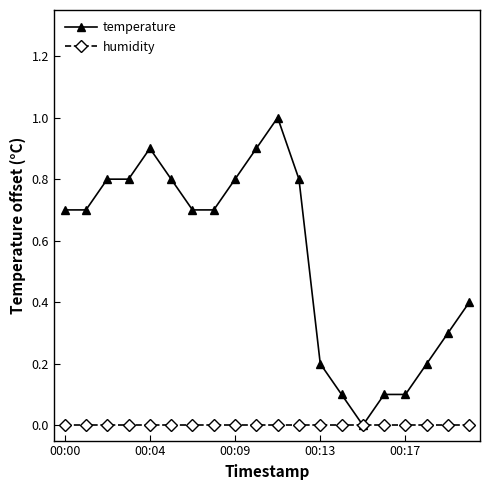

How many data points in temperature are above 0?

19